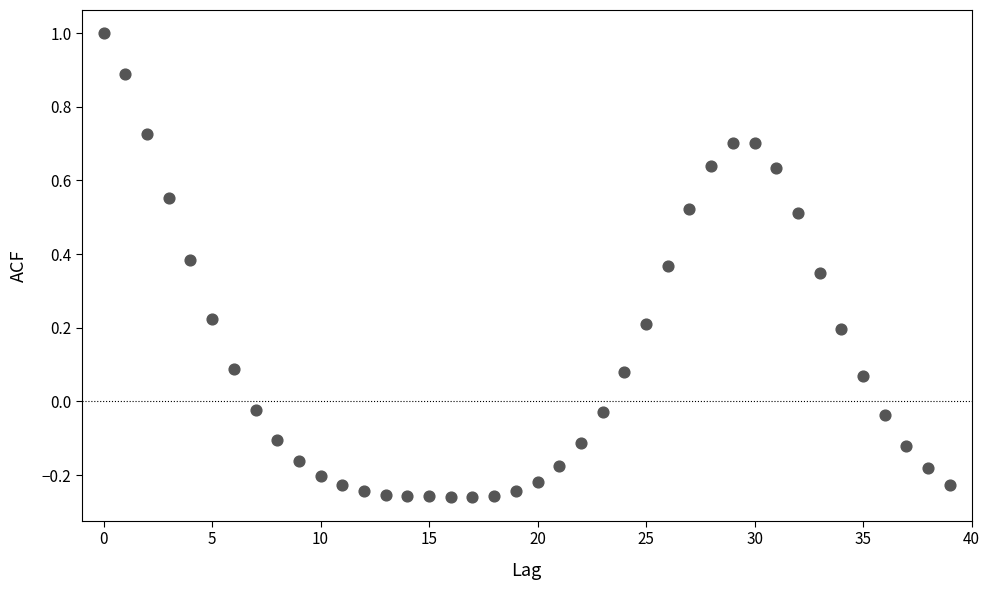

What is the range of Y values (max minus min)?

1.3